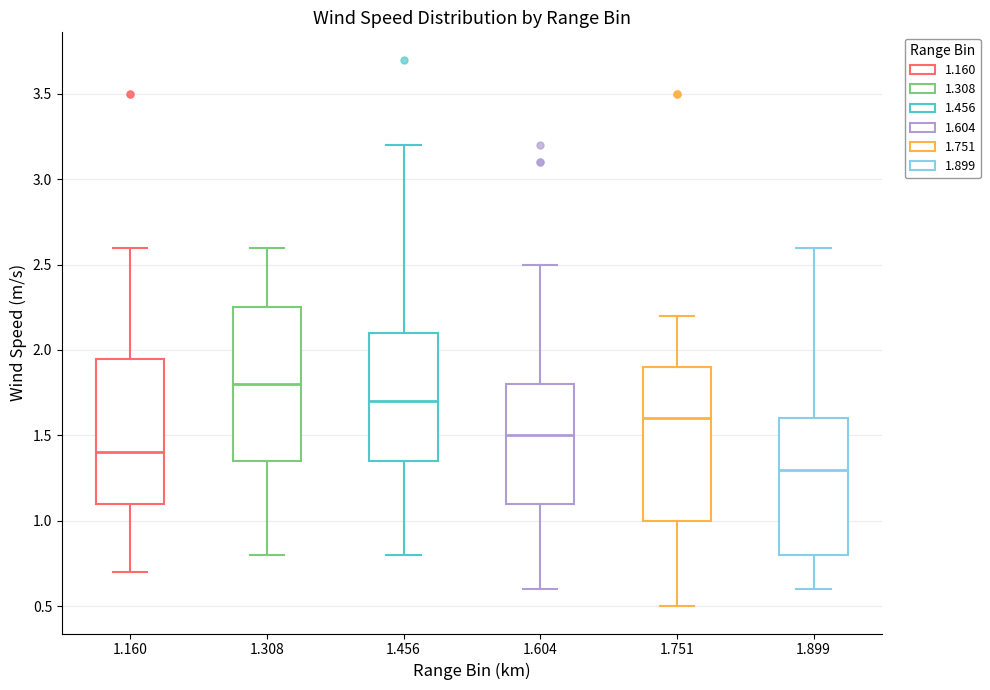

Reading left to right, read every box against the y-axis: the position of its median line, the range the box covers, and the ends of its whiskers. The values are not printed on the chart, so give them approximately, as read against the axis.

1.160: median 1.40, box 1.10 to 1.95, whiskers 0.70 to 2.60
1.308: median 1.80, box 1.35 to 2.25, whiskers 0.80 to 2.60
1.456: median 1.70, box 1.35 to 2.10, whiskers 0.80 to 3.20
1.604: median 1.50, box 1.10 to 1.80, whiskers 0.60 to 2.50
1.751: median 1.60, box 1.00 to 1.90, whiskers 0.50 to 2.20
1.899: median 1.30, box 0.80 to 1.60, whiskers 0.60 to 2.60